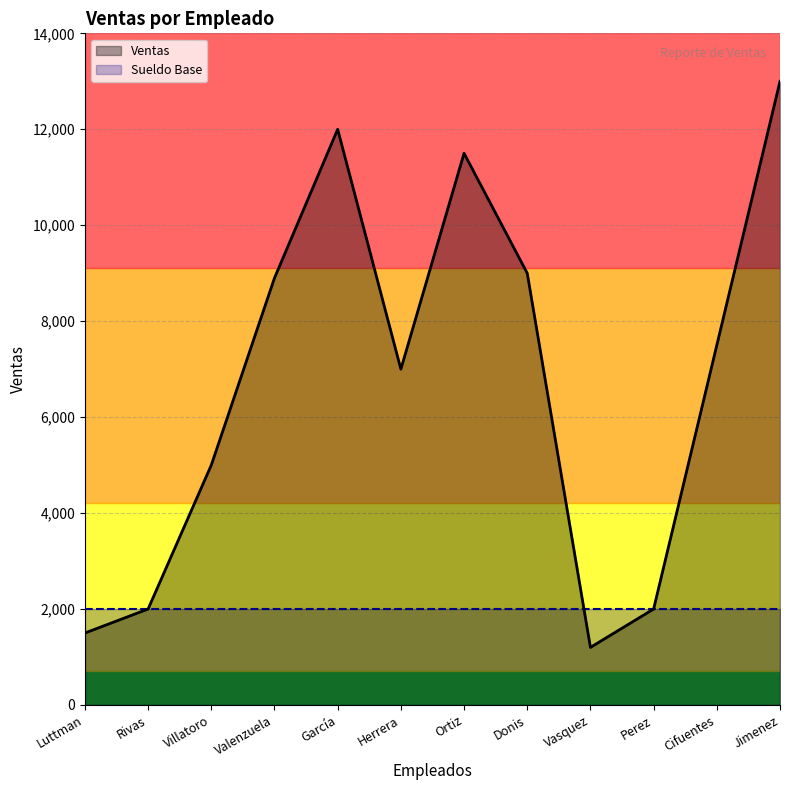

Does the chart display data point markers on the line(s)?

No